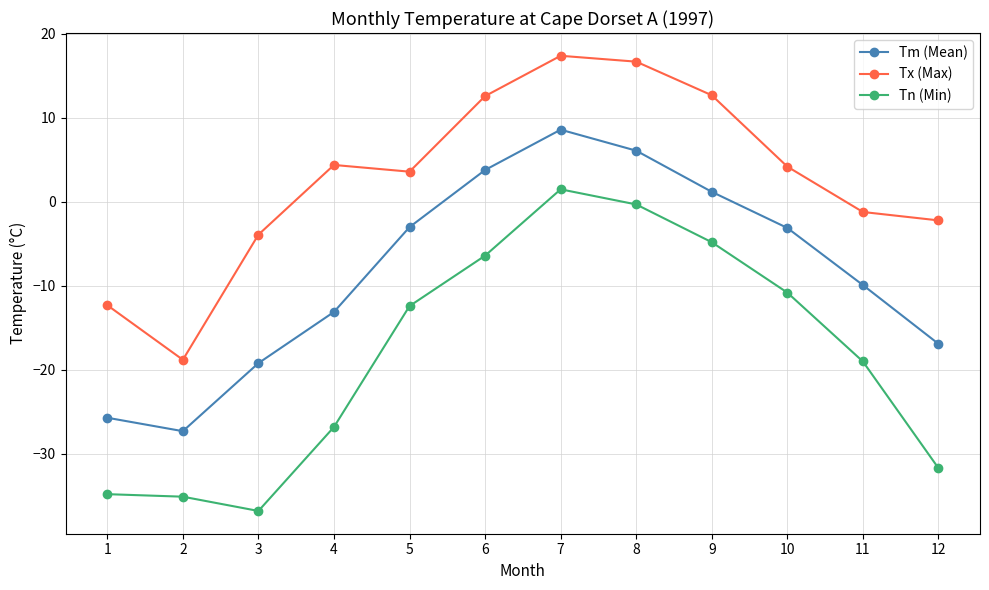

What is the sum of the Tn (Min) values at 9 and 8?

-5.1